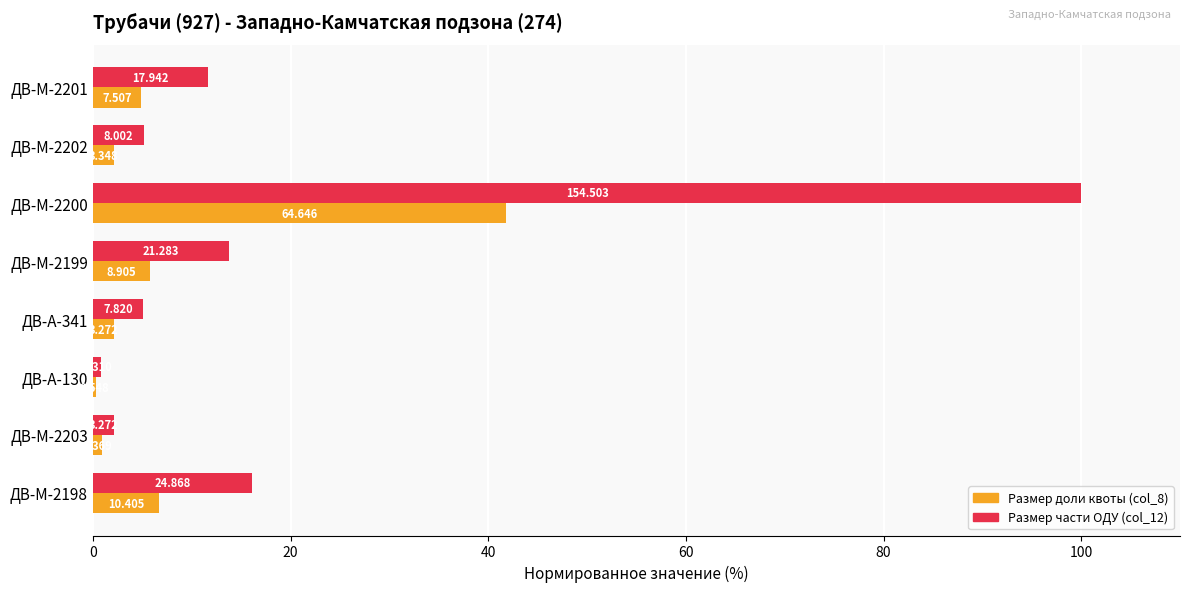

Reading right to left, what are all the values shown in this chart?

Размер доли квоты (col_8): 4.9	2.2	41.8	5.8	2.1	0.4	0.9	6.7
Размер части ОДУ (col_12): 11.6	5.2	100.0	13.8	5.1	0.8	2.1	16.1